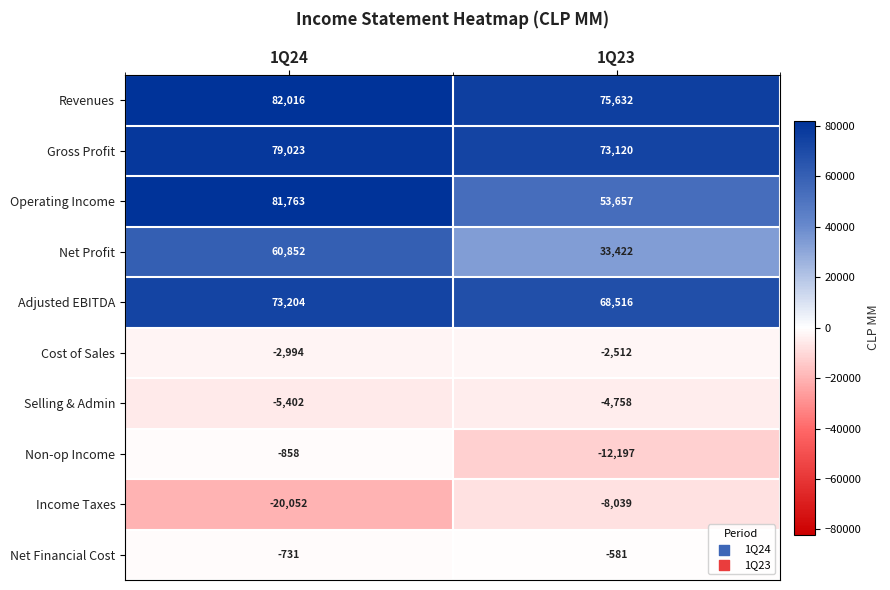

Is it true that Revenues equals 82016 at 1Q24?

True